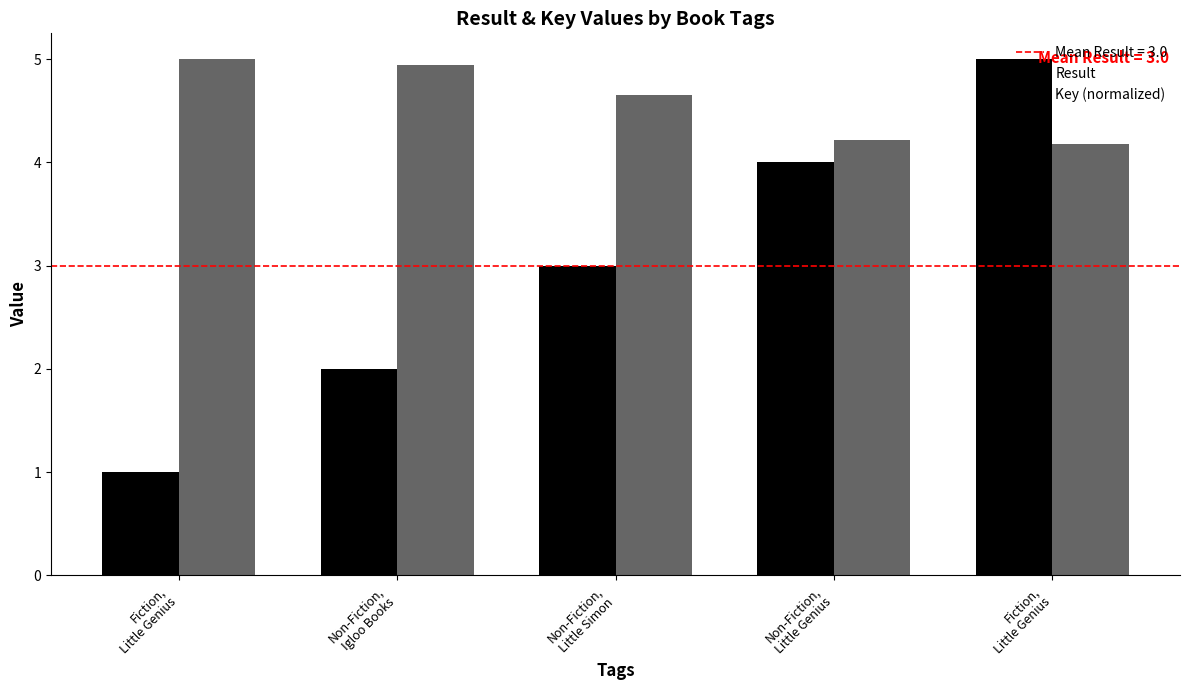

Which series has the widest spread of values?

Result